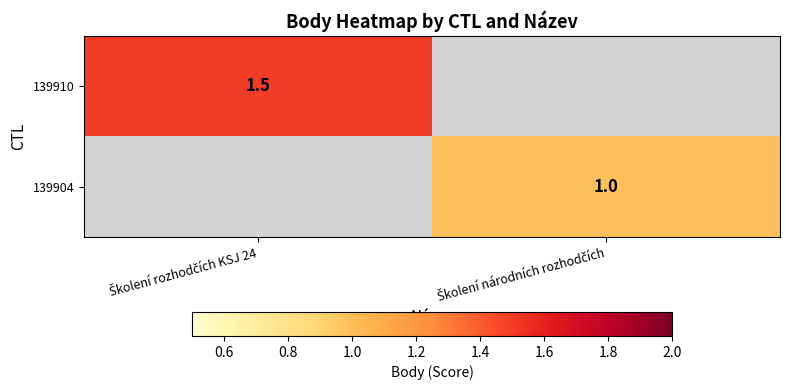

Rank the series by their maximum value, from highest to lowest.

139910, 139904